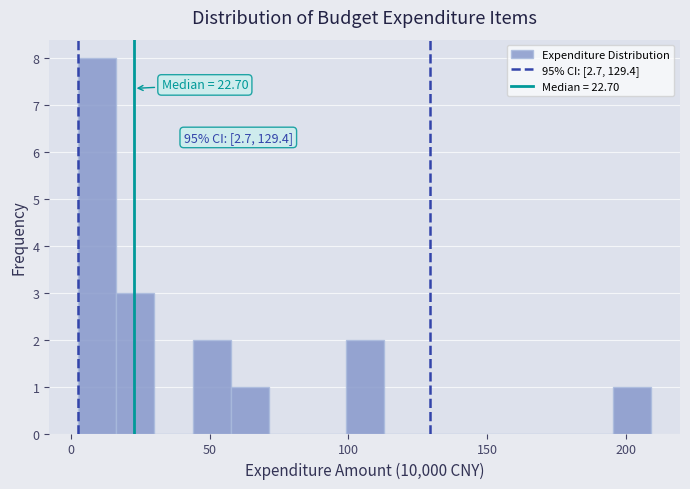

Around what value on the x-axis is the tallest bar? Give the approximate position of its centre, as read against the axis.

10